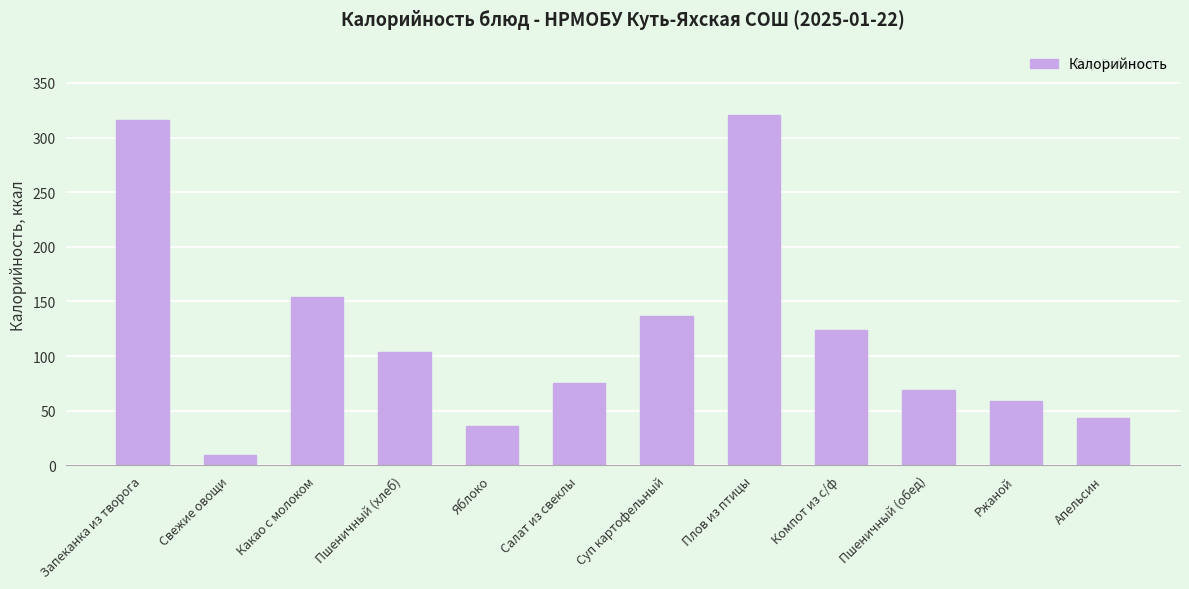

Which category has the lowest value across all series?

Свежие овощи